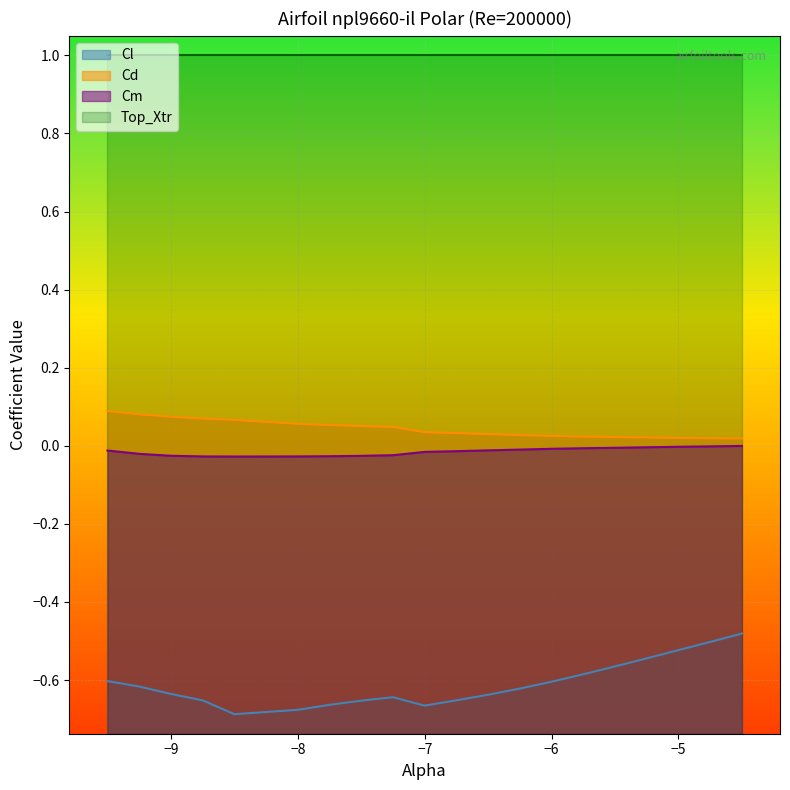

What is the maximum value shown in the chart?

1.0